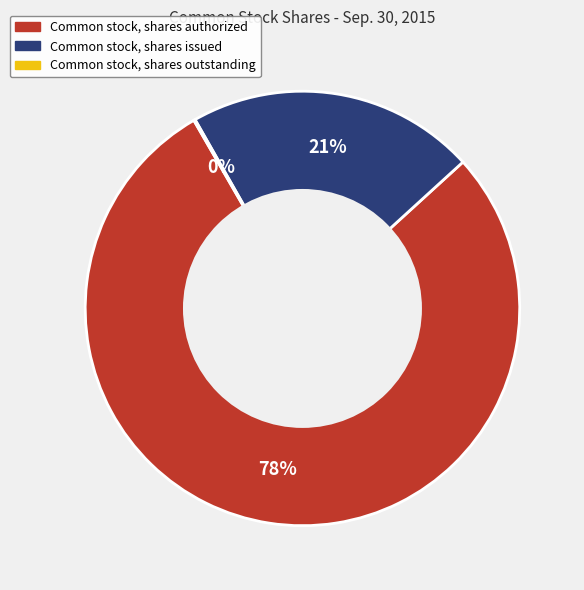

Approximately how many times larger is the value at Common stock, shares authorized compared to Common stock, shares issued?

3.7